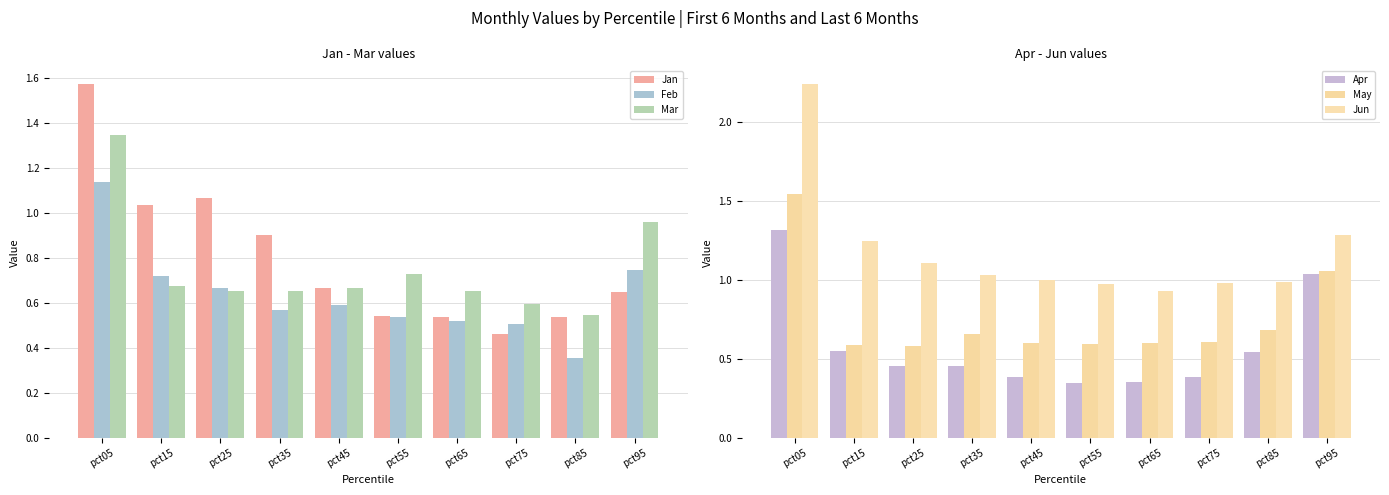

Rank the categories by Apr value from highest to lowest.

pct05, pct95, pct15, pct85, pct35, pct25, pct45, pct75, pct65, pct55